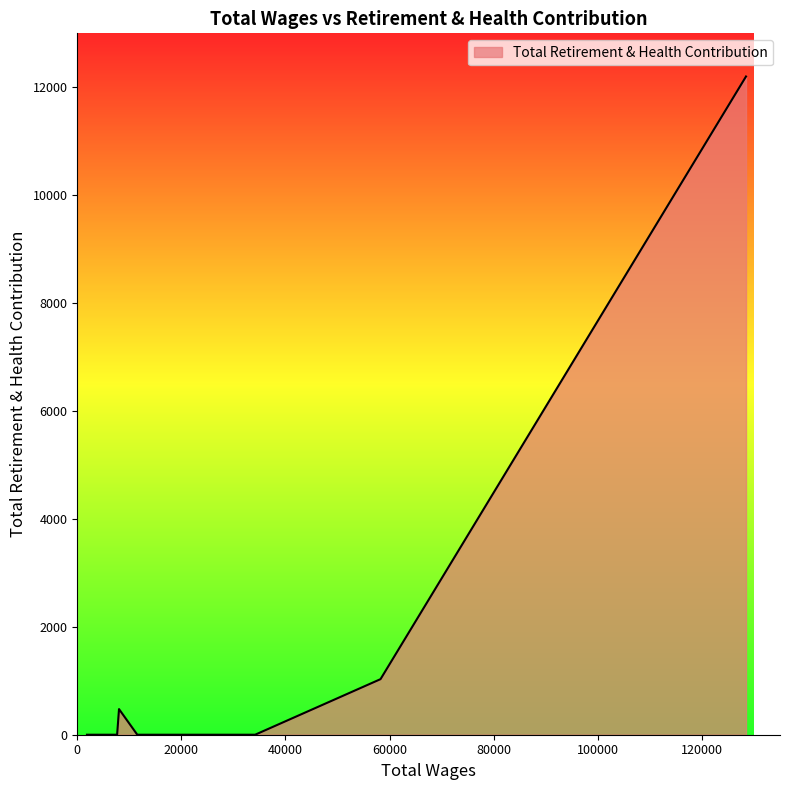

What is the maximum value shown in the chart?

12200